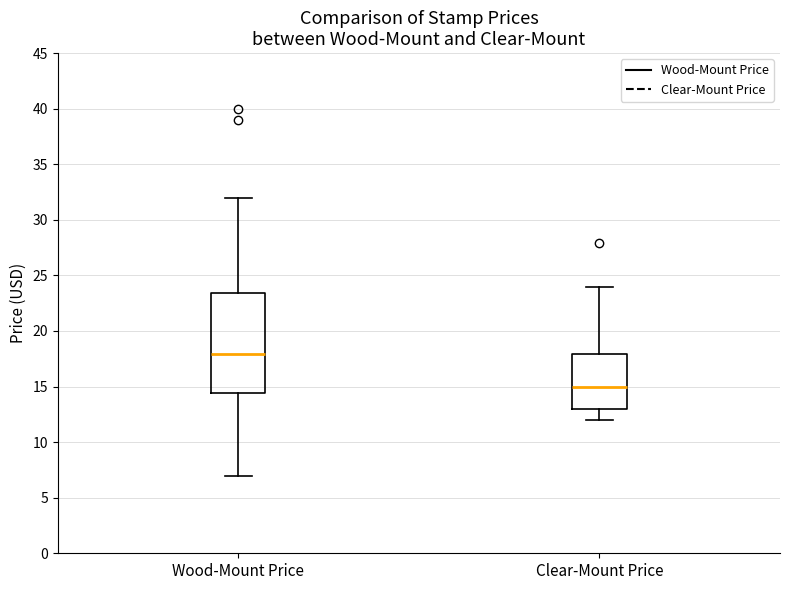

Reading left to right, read every box against the y-axis: the position of its median line, the range the box covers, and the ends of its whiskers. The values are not printed on the chart, so give them approximately, as read against the axis.

Wood-Mount Price: median 18.0, box 14.5 to 23.5, whiskers 7.0 to 32.0
Clear-Mount Price: median 15.0, box 13.0 to 18.0, whiskers 12.0 to 24.0